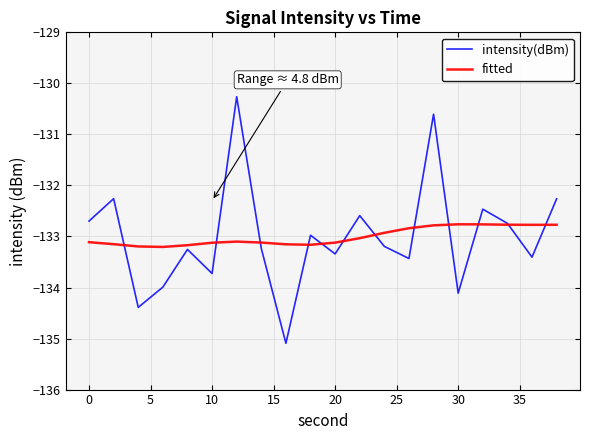

Is this an area chart (filled region under the line)?

No